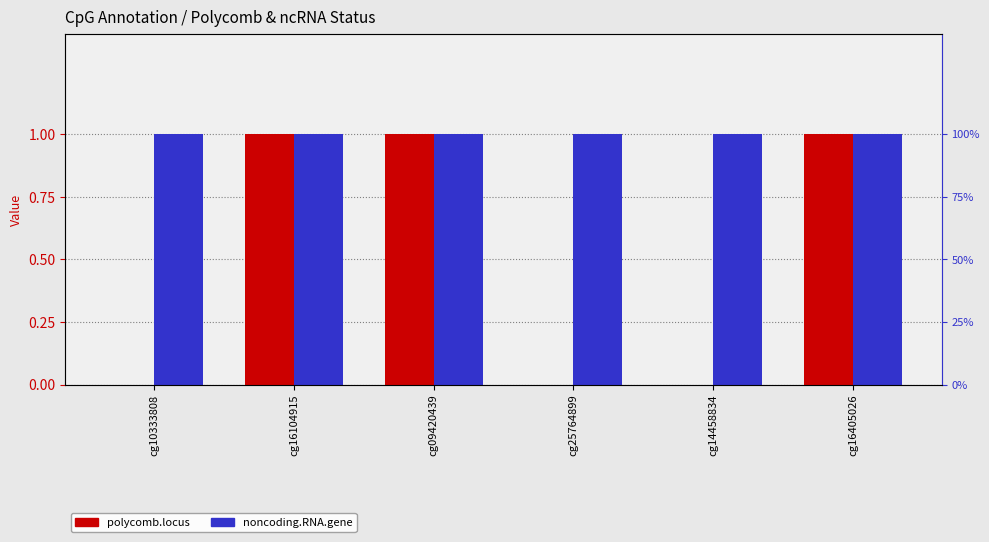

Which series changed the most between cg16104915 and cg14458834?

noncoding.RNA.gene